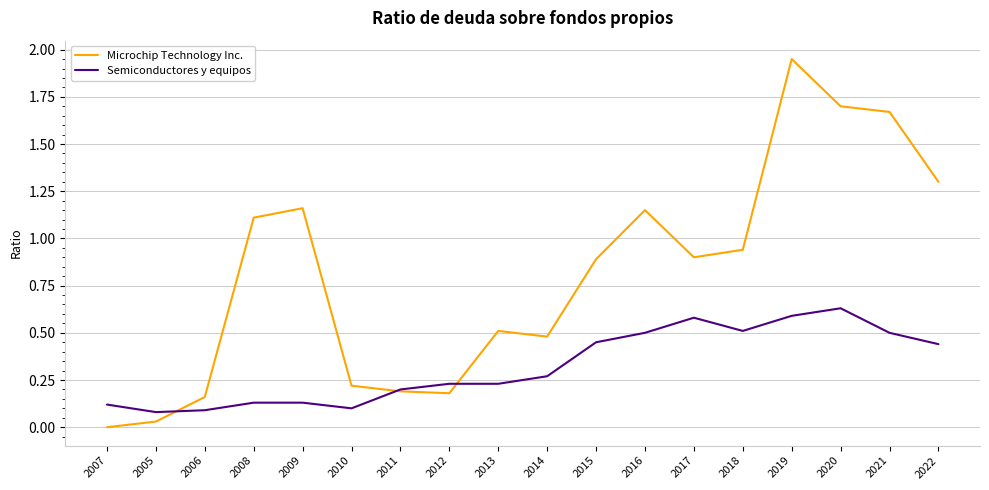

Which category has the highest value across all series?

2019